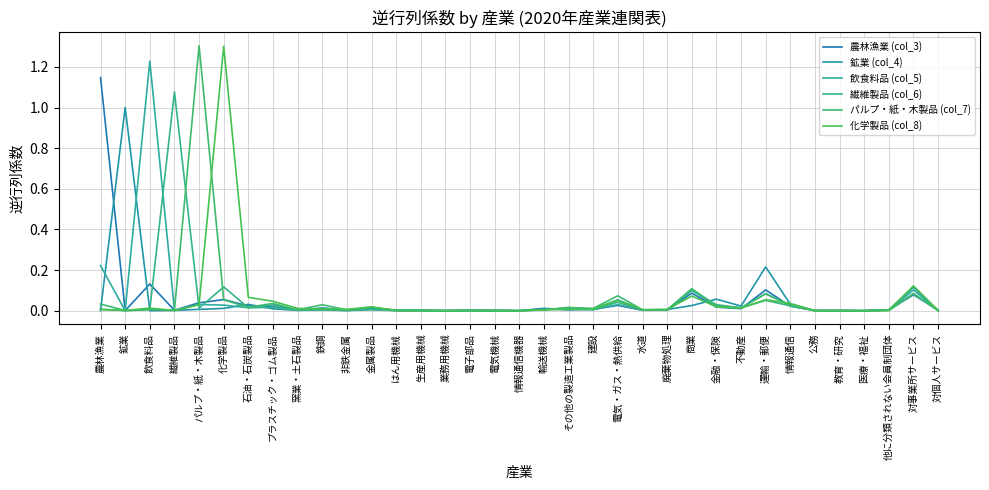

How many lines are shown in the chart?

6